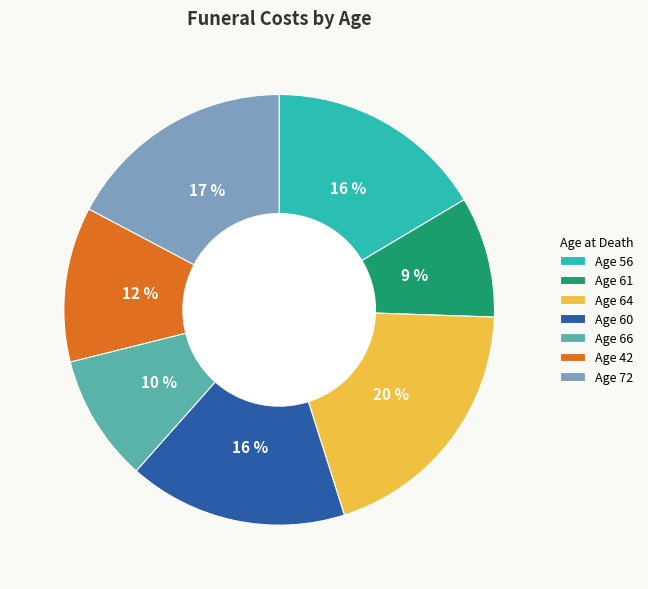

Is the sum of Age 66 and Age 72 greater than half?

No